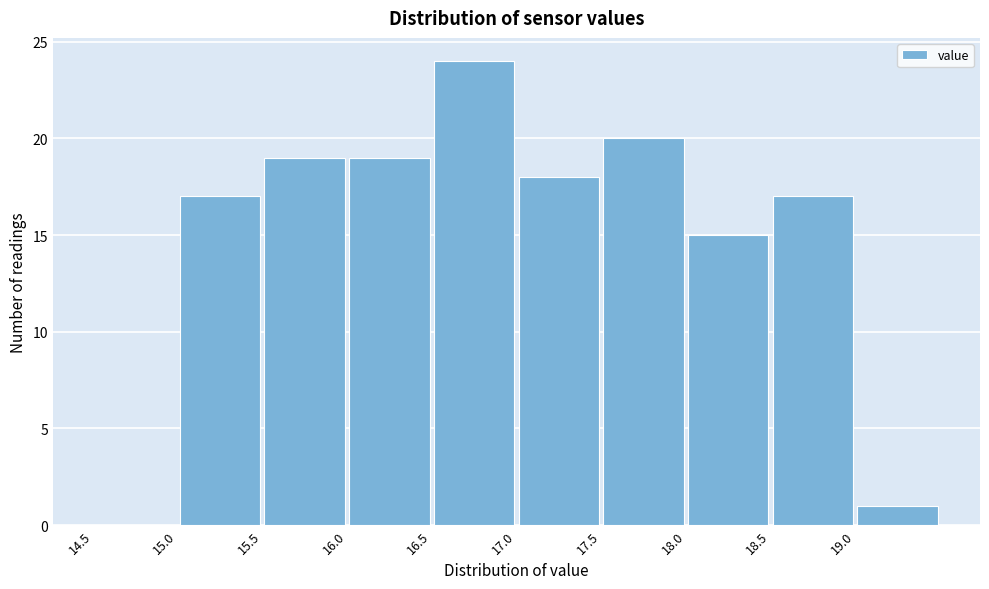

Reading left to right, list every bar in this chart as the range it spans on the x-axis followed by its height. The values are not printed on the chart, so give them approximately, as read against the axis.

14.5 to 15.0: 0
15.0 to 15.5: 17
15.5 to 16.0: 19
16.0 to 16.5: 19
16.5 to 17.0: 24
17.0 to 17.5: 18
17.5 to 18.0: 20
18.0 to 18.5: 15
18.5 to 19.0: 17
19.0 to 19.5: 1